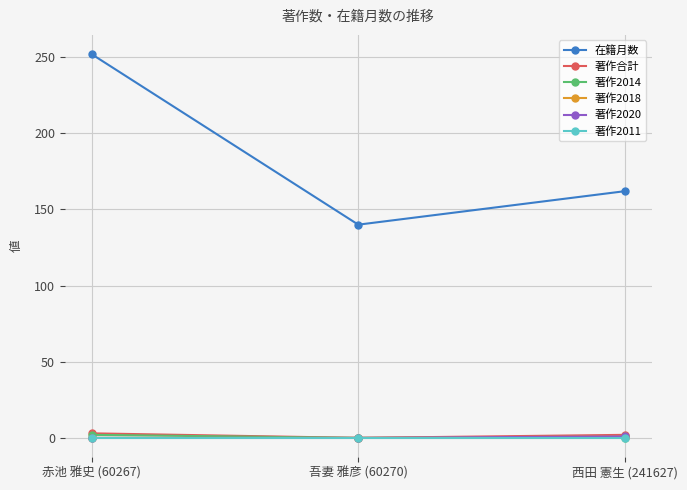

True or false: 著作2014 has a value of 1 at 赤池 雅史 (60267).

False